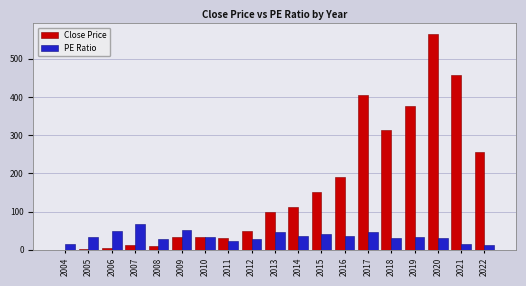

What is the approximate value of PE Ratio at 2012?

29.6